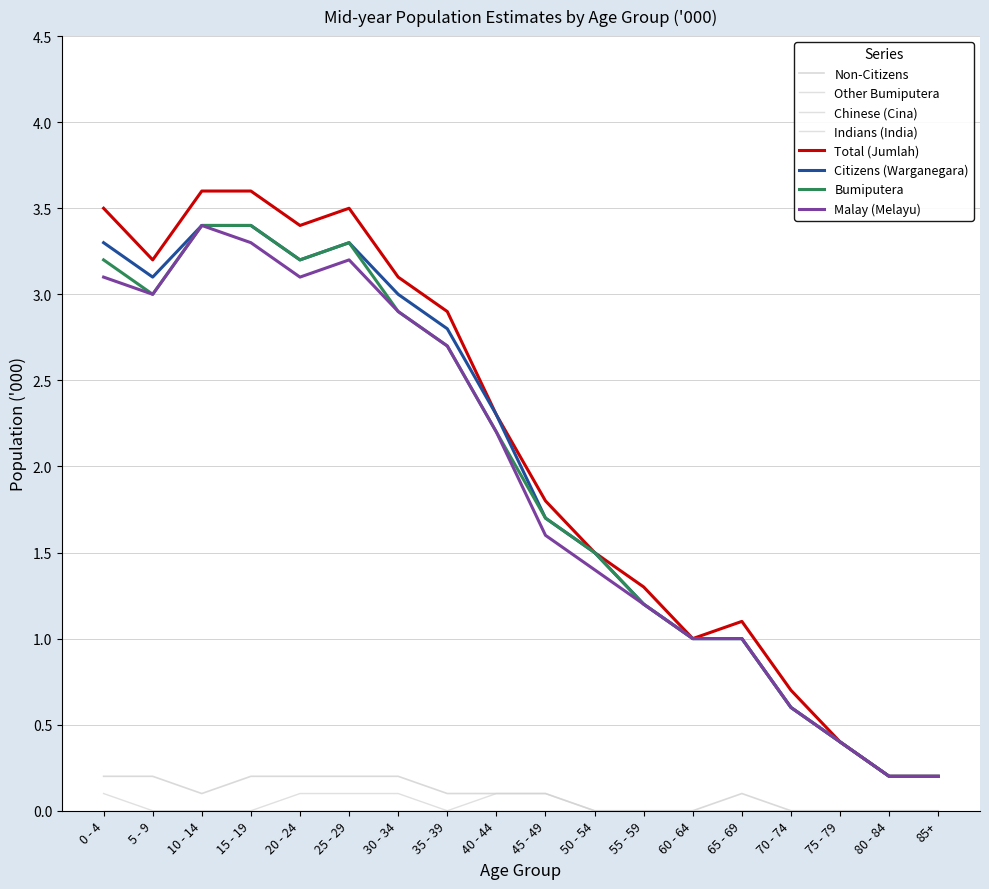

The Malay (Melayu) series shows 1.5 at 60 - 64. True or false?

False